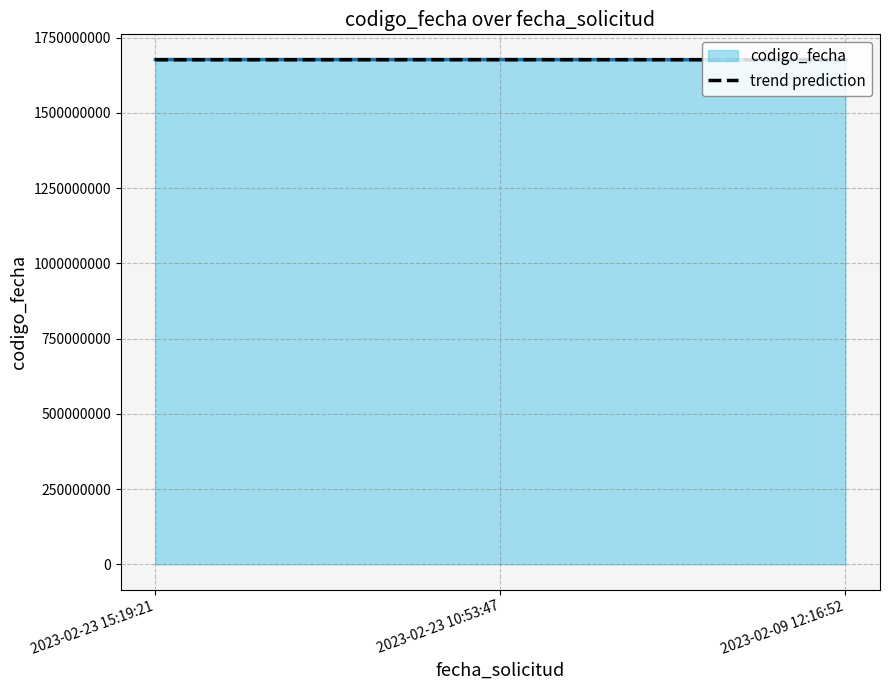

What is the maximum value shown in the chart?

1677166117.0